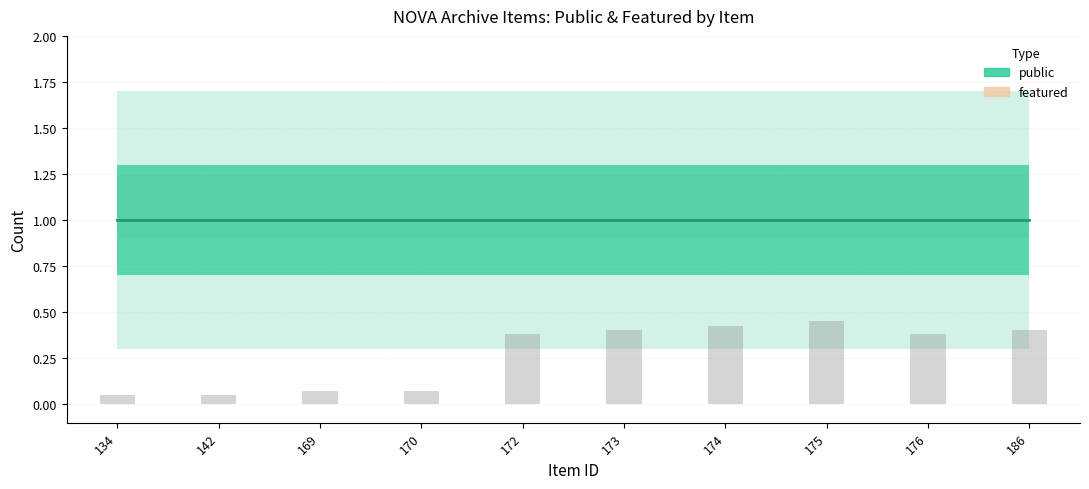

How many categories are shown in the chart?

10